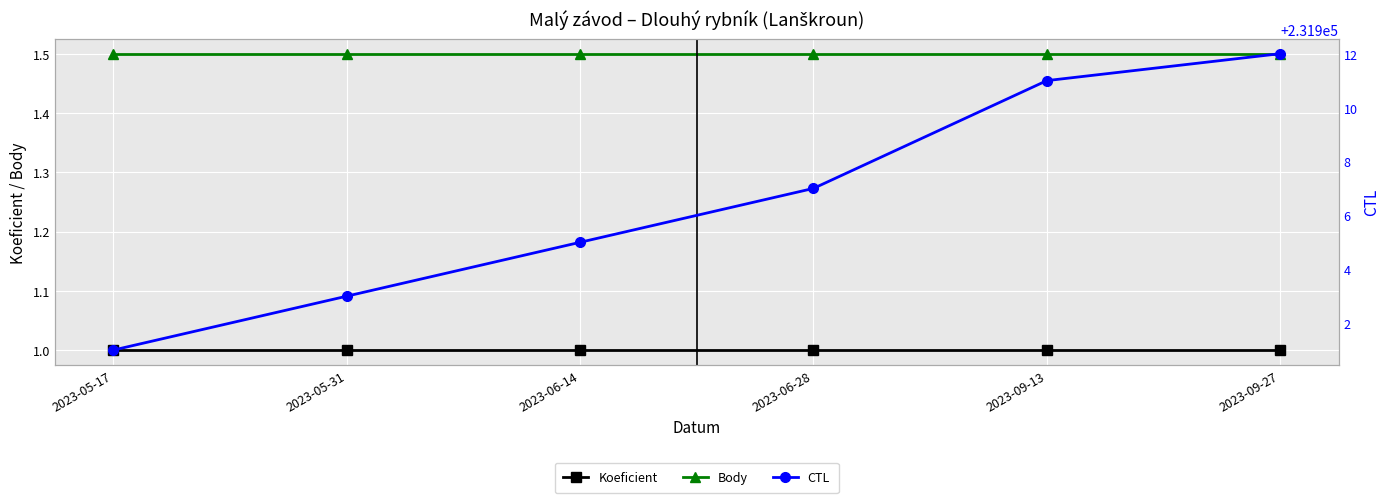

True or false: CTL has more than 0 interior local peaks.

False